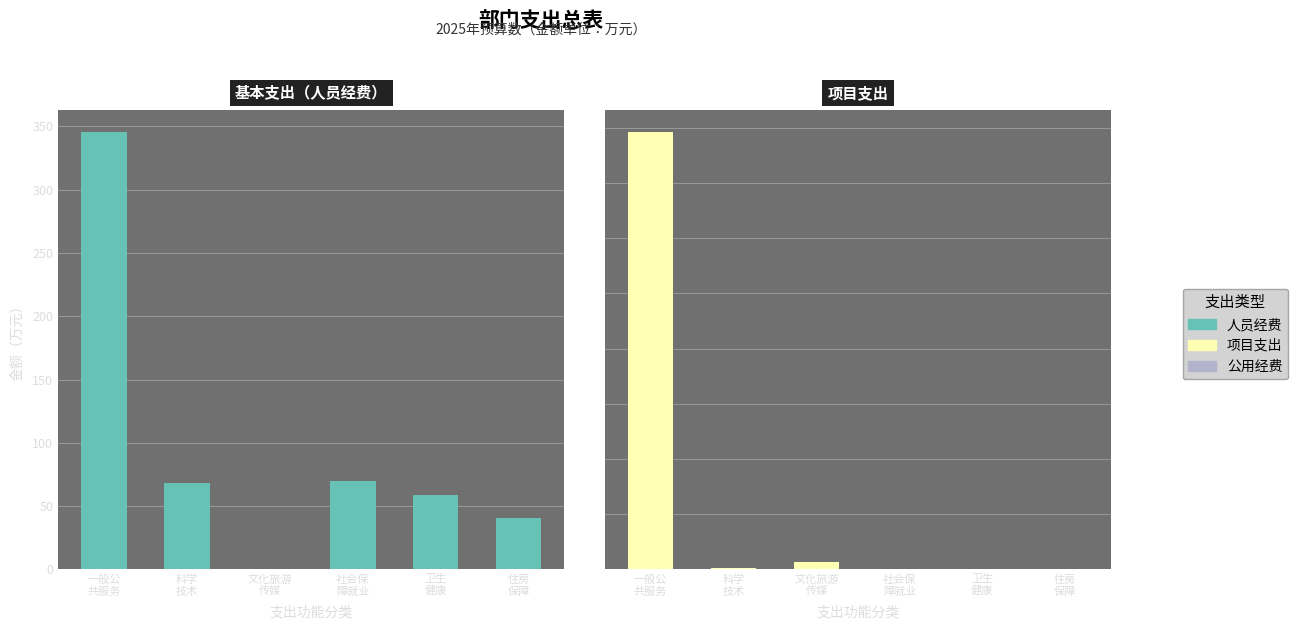

How many values in 人员经费 are above zero?

5